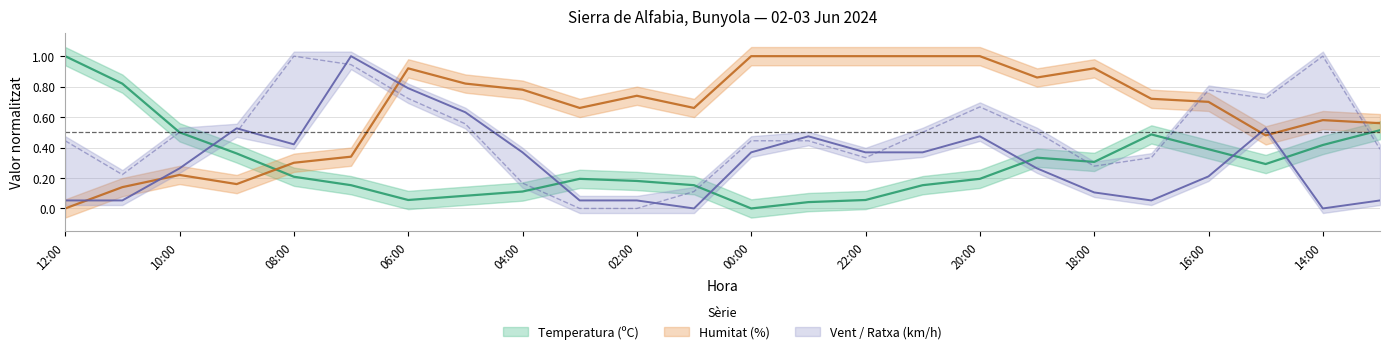

Is the value of Humitat (%) at 03:00 greater than the value of Velocitat del vent (km/h) at 04:00?

Yes